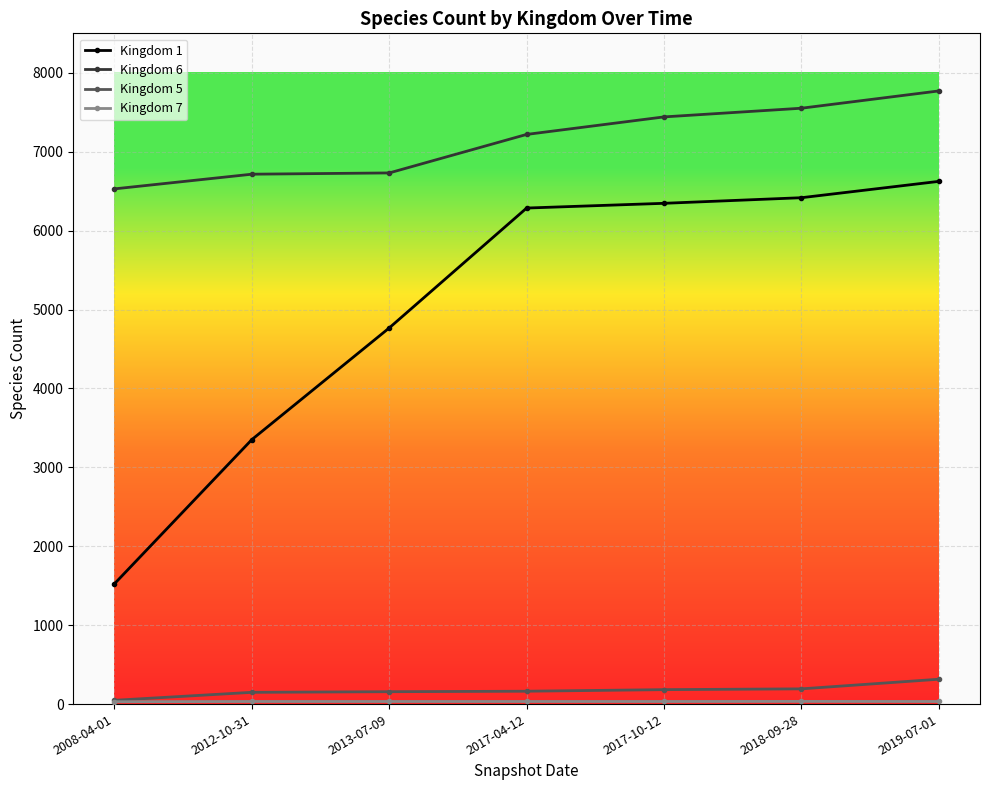

What is the smallest value displayed?

30